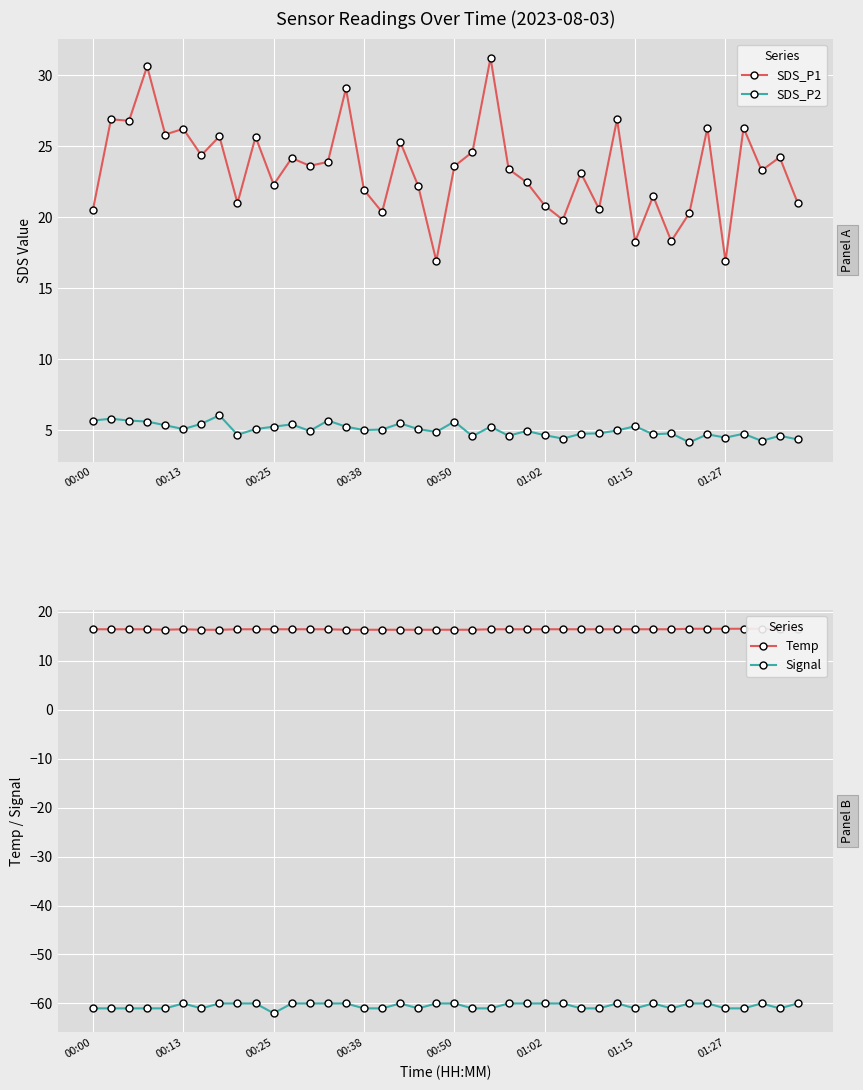

The value of Signal at 19 is -60.0. True or false?

True